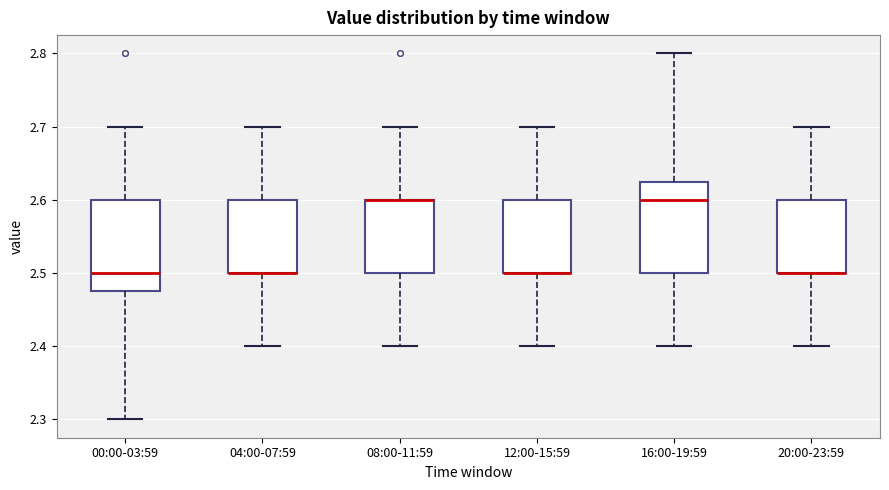

Where does the upper whisker of the box for 12:00-15:59 end on the y-axis? The values are not printed on the chart, so give them approximately, as read against the axis.

2.70